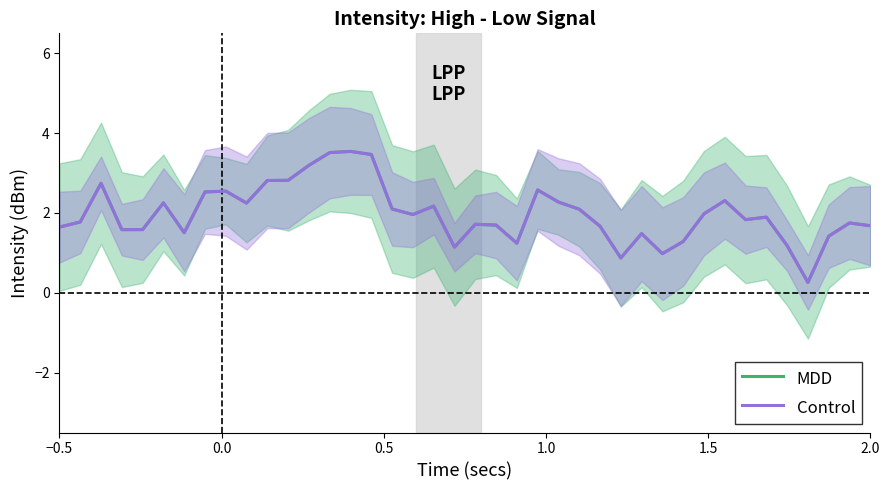

What value does the Control series have at −0.5?

1.6